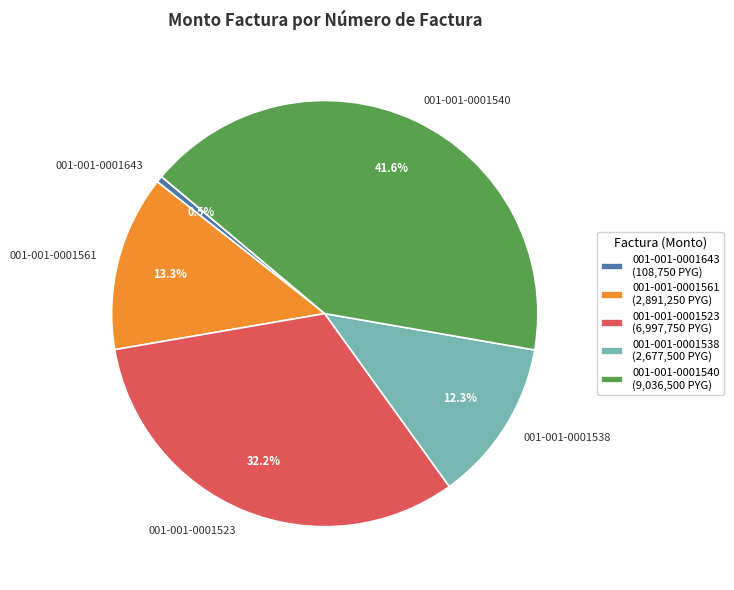

Do 001-001-0001643 and 001-001-0001540 together represent more than half of the pie?

No